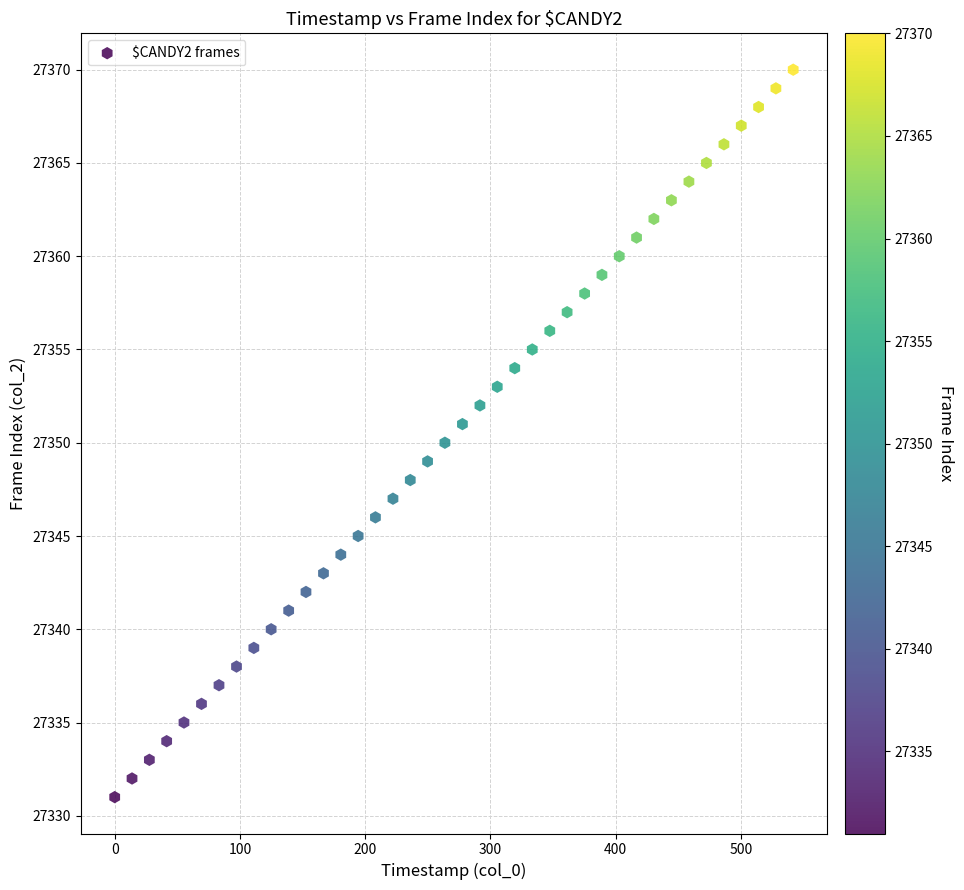

What is the range of Y values (max minus min)?

39